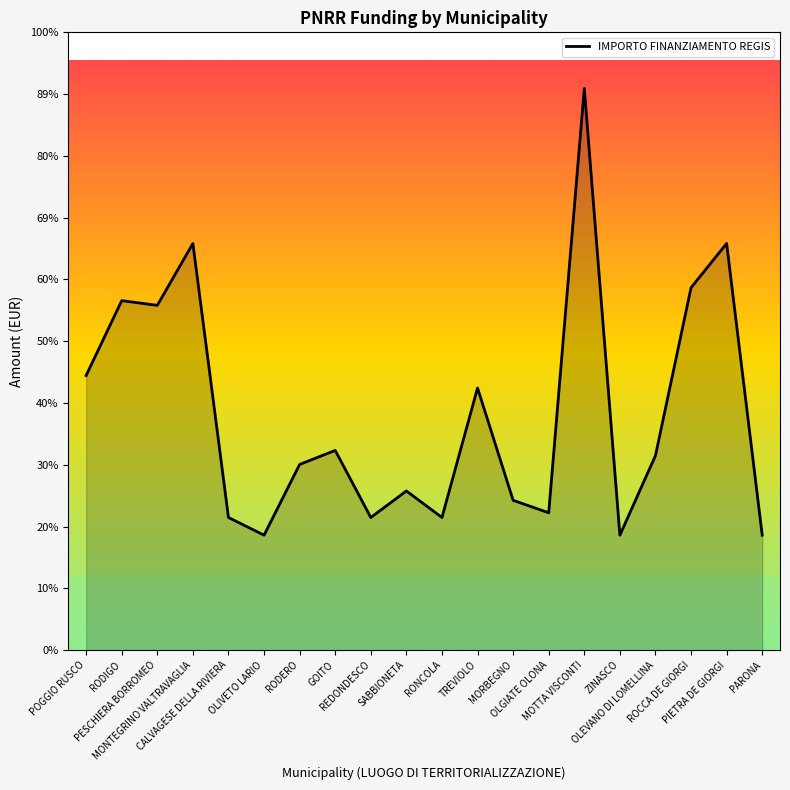

Which category has the lowest value across all series?

OLIVETO LARIO